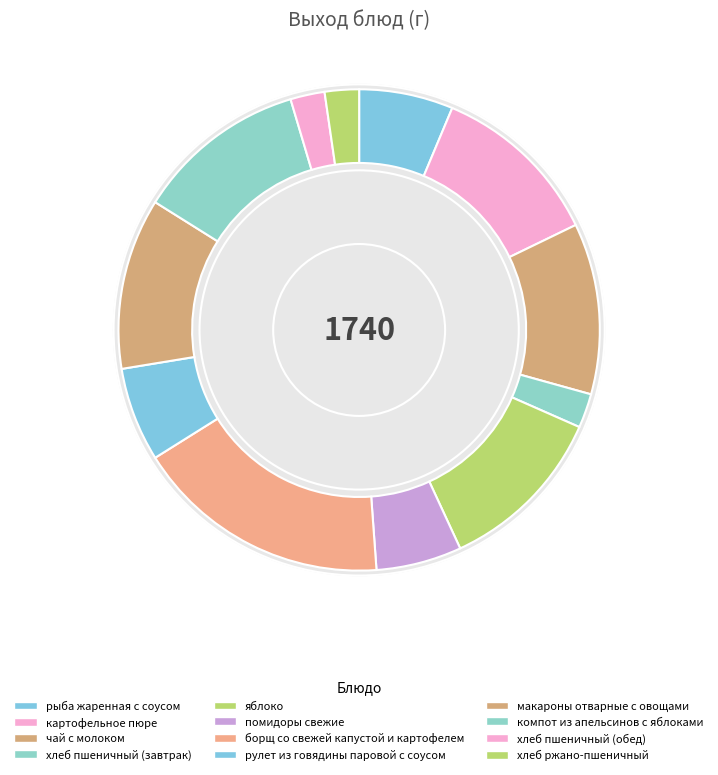

Is there any slice that represents more than half of the pie?

No